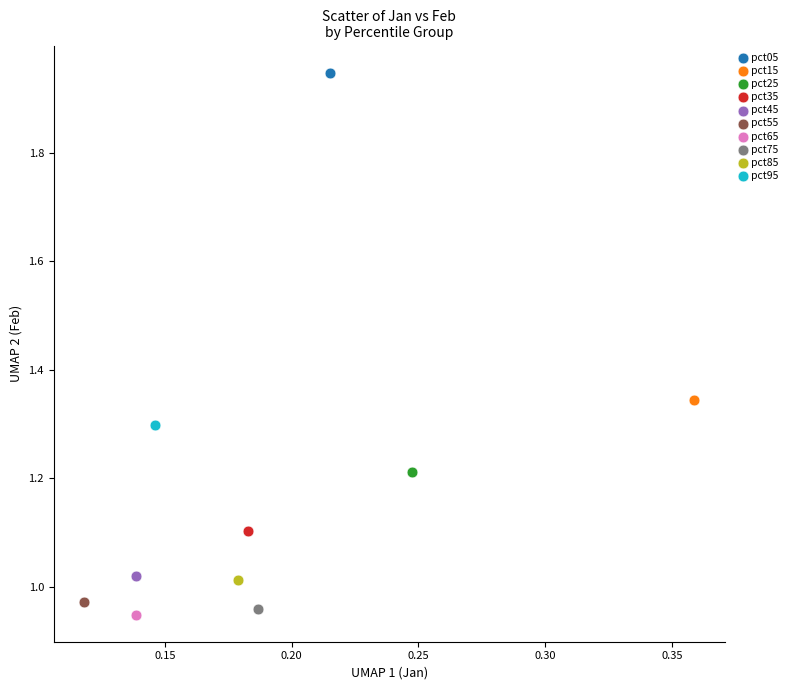

What are all the series names shown in the legend?

pct05, pct15, pct25, pct35, pct45, pct55, pct65, pct75, pct85, pct95